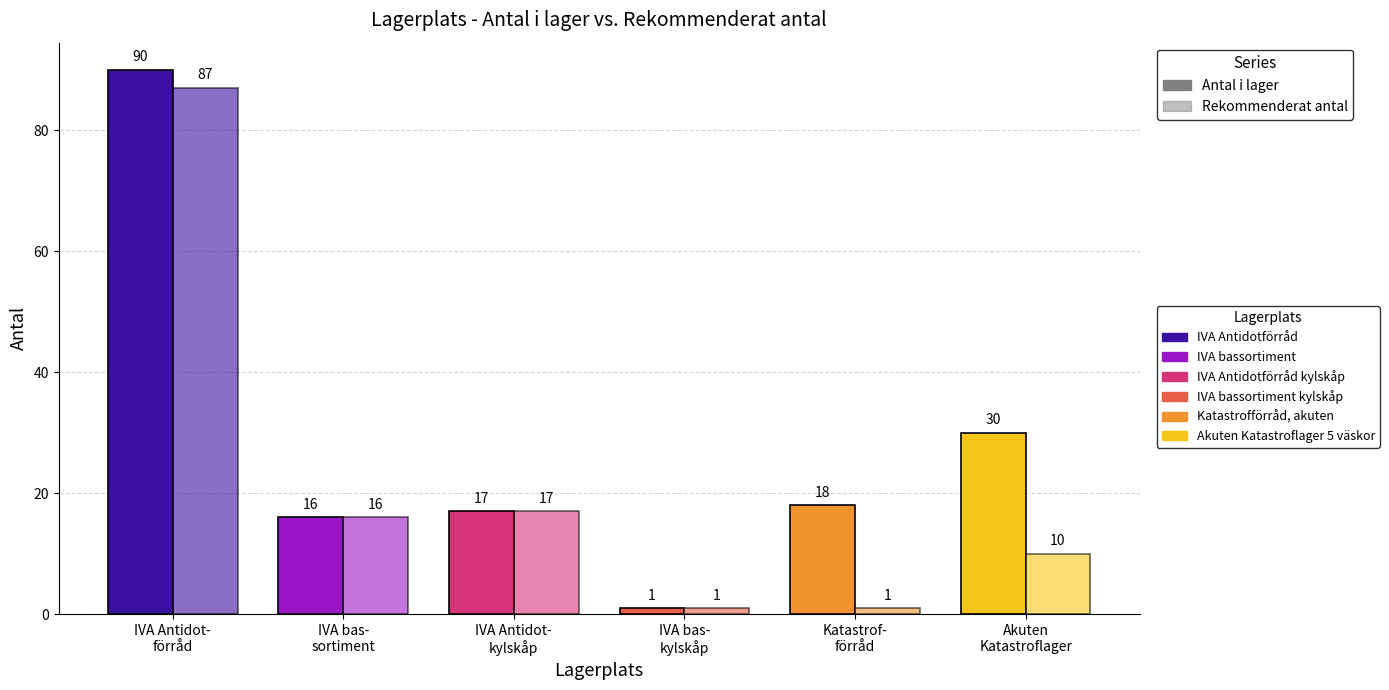

How many bars are there in each group?

2